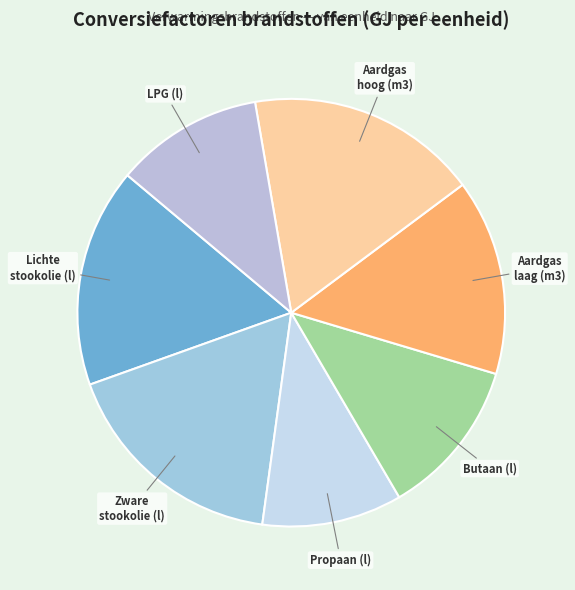

How many segments does this pie chart have?

7